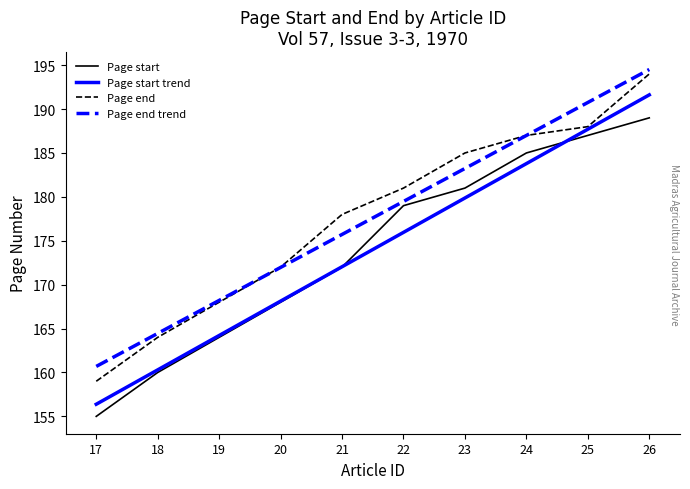

What is the sum of the Page start trend values at 18 and 24?

344.1